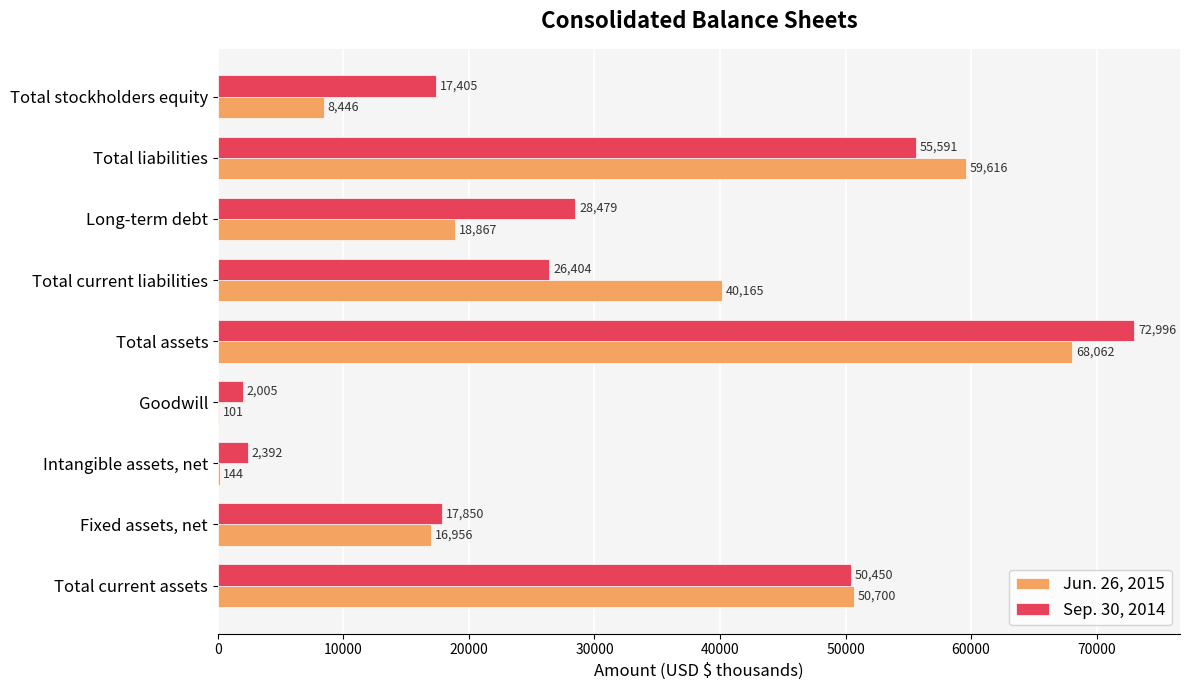

Which label corresponds to the largest value in the chart?

Total assets